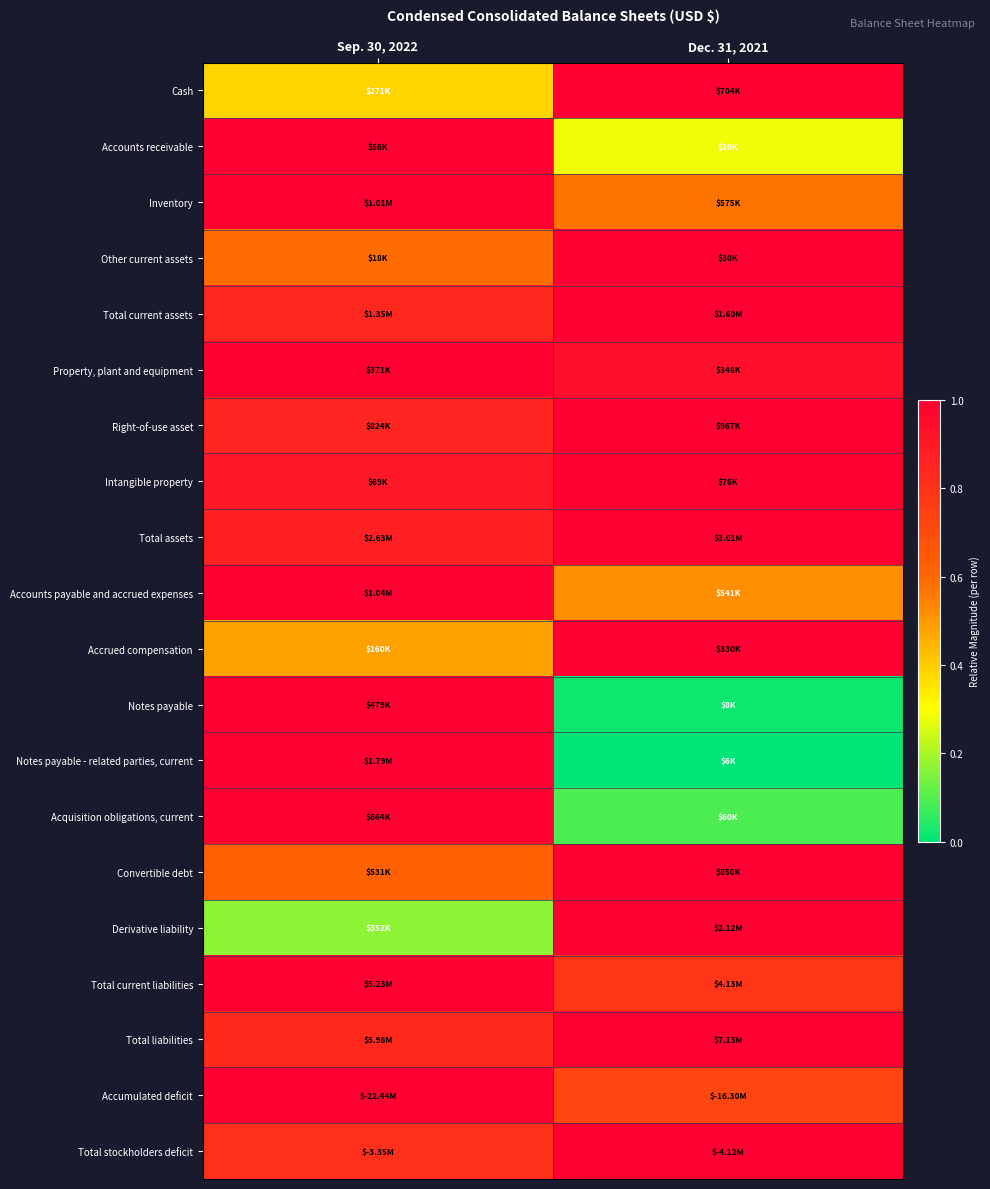

What is the spread (max minus min) of values at Dec. 31, 2021?

1.0